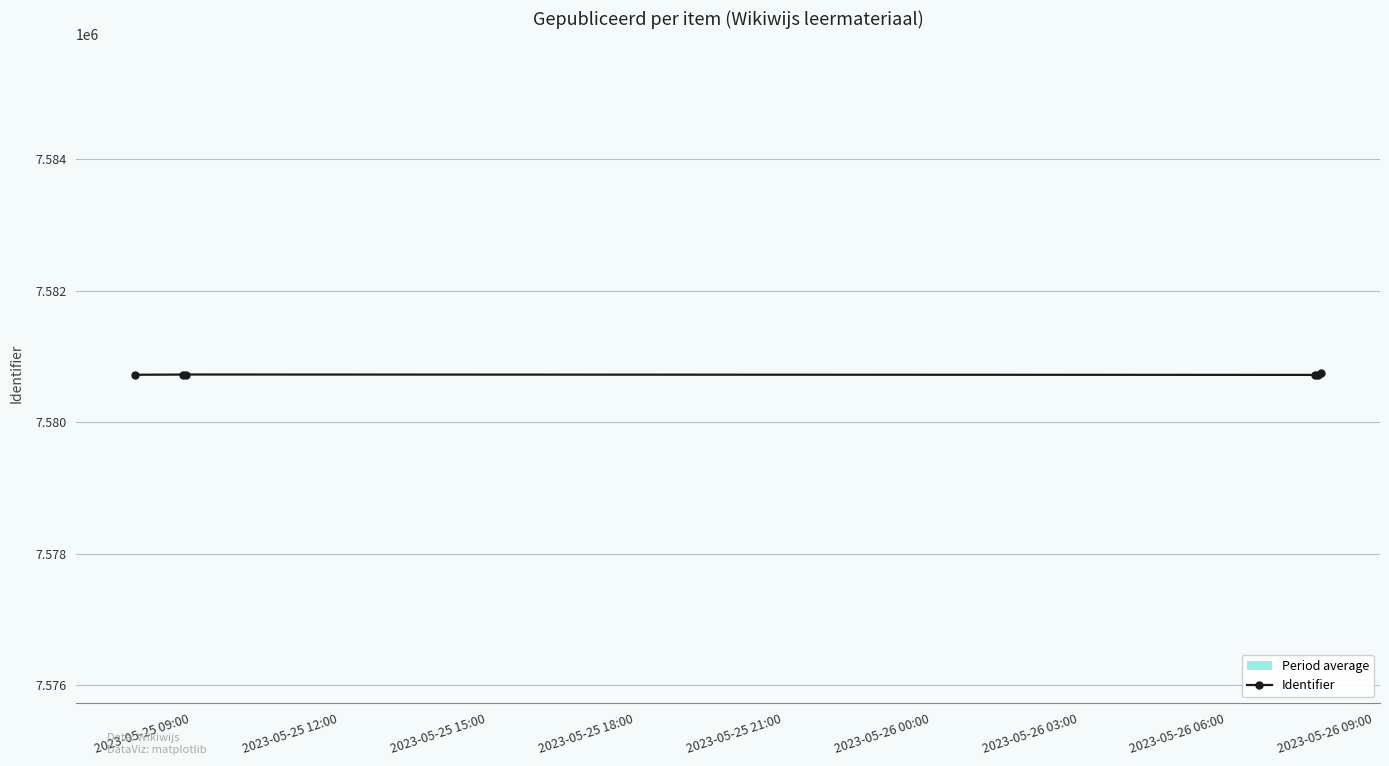

What is the lowest value of the Identifier series?

7580721